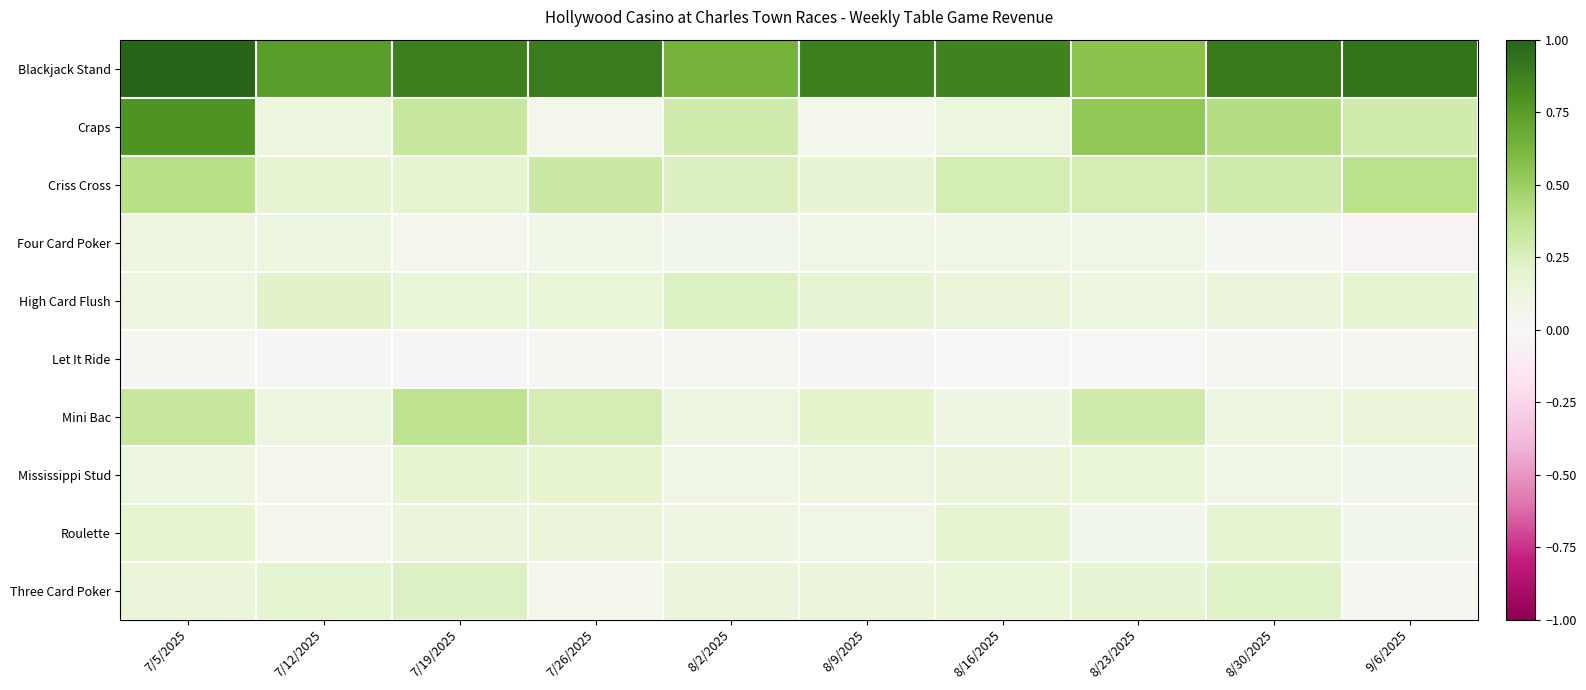

Reading left to right, transcribe all the data shown in this chart.

Blackjack Stand: 7/5/2025=1.0	7/12/2025=0.7	7/19/2025=0.9	7/26/2025=0.9	8/2/2025=0.6	8/9/2025=0.9	8/16/2025=0.9	8/23/2025=0.6	8/30/2025=0.9	9/6/2025=0.9
Craps: 7/5/2025=0.8	7/12/2025=0.1	7/19/2025=0.3	7/26/2025=0.1	8/2/2025=0.3	8/9/2025=0.1	8/16/2025=0.1	8/23/2025=0.5	8/30/2025=0.4	9/6/2025=0.3
Criss Cross: 7/5/2025=0.4	7/12/2025=0.2	7/19/2025=0.2	7/26/2025=0.3	8/2/2025=0.2	8/9/2025=0.2	8/16/2025=0.3	8/23/2025=0.3	8/30/2025=0.3	9/6/2025=0.4
Four Card Poker: 7/5/2025=0.1	7/12/2025=0.1	7/19/2025=0.1	7/26/2025=0.1	8/2/2025=0.1	8/9/2025=0.1	8/16/2025=0.1	8/23/2025=0.1	8/30/2025=0.0	9/6/2025=-0.0
High Card Flush: 7/5/2025=0.1	7/12/2025=0.2	7/19/2025=0.2	7/26/2025=0.2	8/2/2025=0.2	8/9/2025=0.2	8/16/2025=0.2	8/23/2025=0.1	8/30/2025=0.1	9/6/2025=0.2
Let It Ride: 7/5/2025=0.0	7/12/2025=0.0	7/19/2025=0.0	7/26/2025=0.0	8/2/2025=0.0	8/9/2025=0.0	8/16/2025=0.0	8/23/2025=0.0	8/30/2025=0.0	9/6/2025=0.0
Mini Bac: 7/5/2025=0.3	7/12/2025=0.1	7/19/2025=0.4	7/26/2025=0.3	8/2/2025=0.1	8/9/2025=0.2	8/16/2025=0.1	8/23/2025=0.3	8/30/2025=0.1	9/6/2025=0.1
Mississippi Stud: 7/5/2025=0.1	7/12/2025=0.1	7/19/2025=0.2	7/26/2025=0.2	8/2/2025=0.1	8/9/2025=0.1	8/16/2025=0.1	8/23/2025=0.2	8/30/2025=0.1	9/6/2025=0.1
Roulette: 7/5/2025=0.2	7/12/2025=0.1	7/19/2025=0.1	7/26/2025=0.2	8/2/2025=0.1	8/9/2025=0.1	8/16/2025=0.2	8/23/2025=0.1	8/30/2025=0.2	9/6/2025=0.1
Three Card Poker: 7/5/2025=0.1	7/12/2025=0.2	7/19/2025=0.2	7/26/2025=0.1	8/2/2025=0.1	8/9/2025=0.1	8/16/2025=0.2	8/23/2025=0.2	8/30/2025=0.2	9/6/2025=0.0